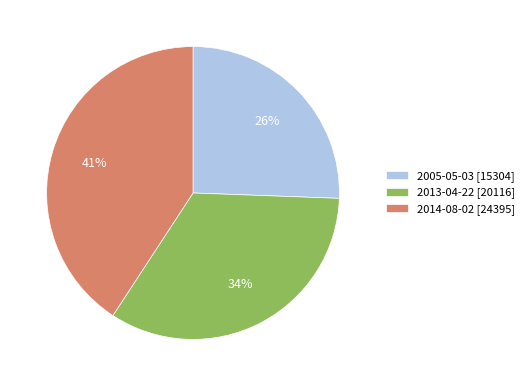

To the nearest percent, what is the average slice percentage?

33%